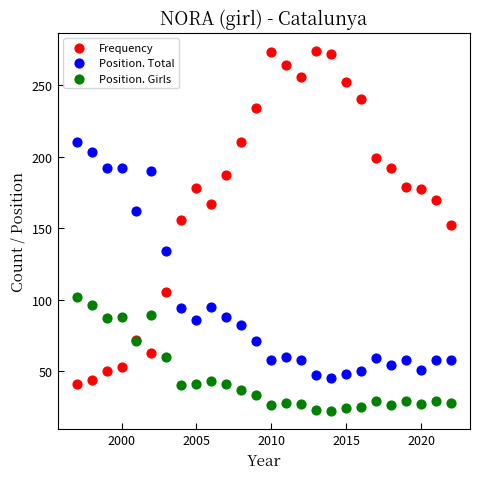

Which series has the largest Y range (max minus min)?

Frequency